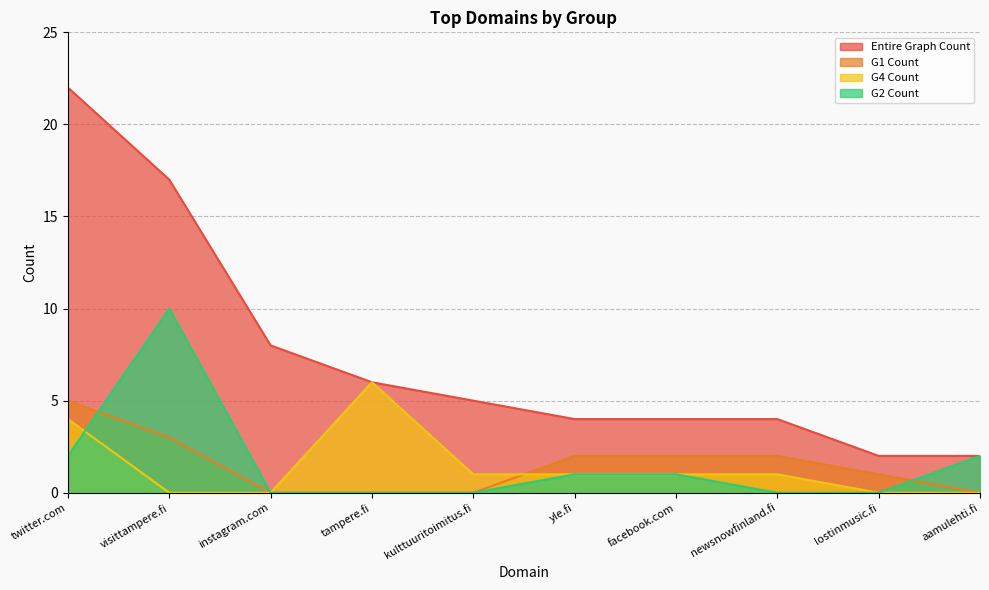

How many intersections are there between G1 Count and G4 Count?

1